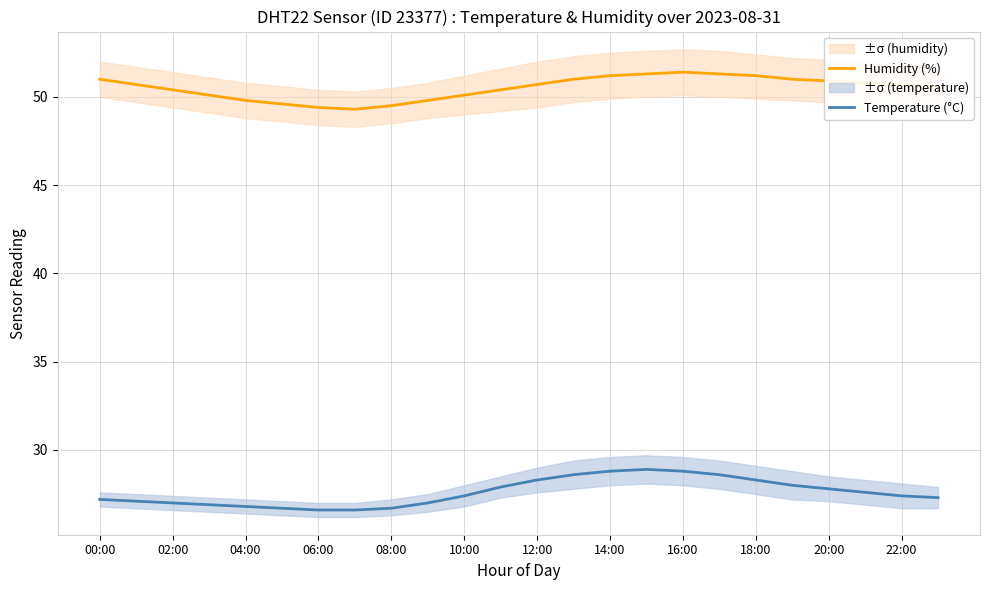

What is the difference between the maximum and minimum values in the Temperature (°C) series?

2.3